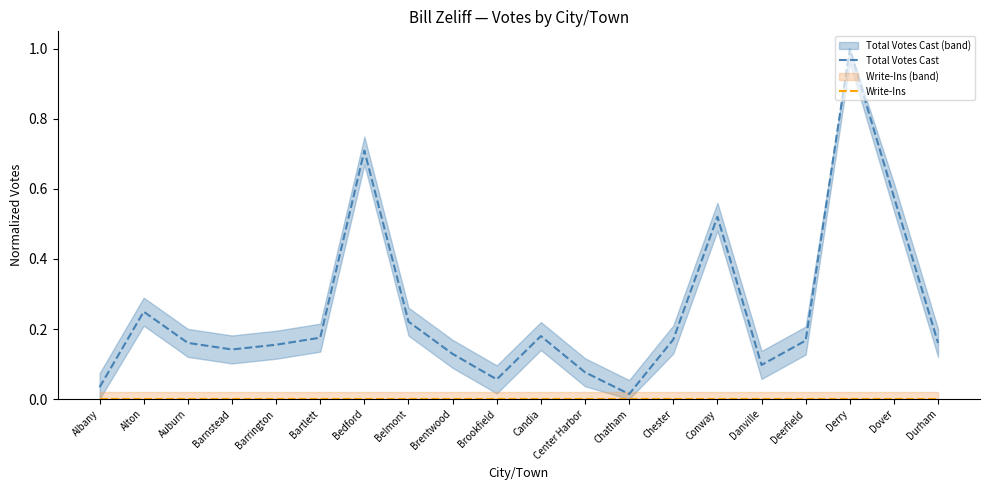

What are all the series names shown in the legend?

Total Votes Cast, Write-Ins